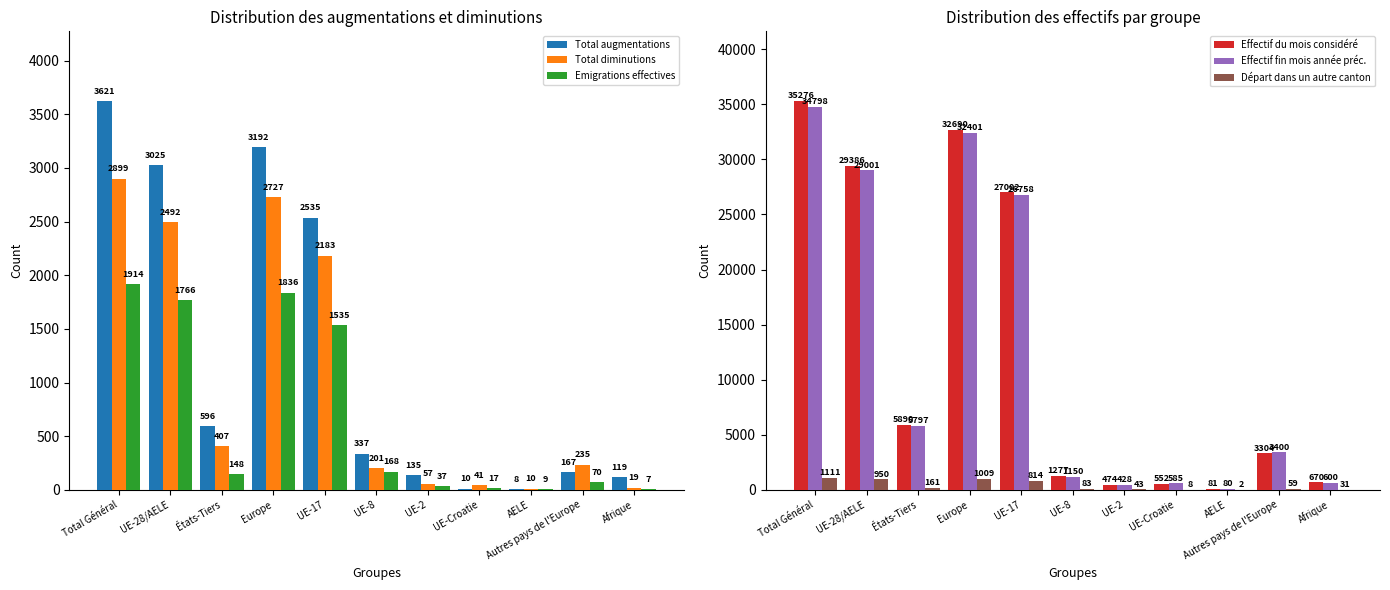

How many bars are there in each group?

6